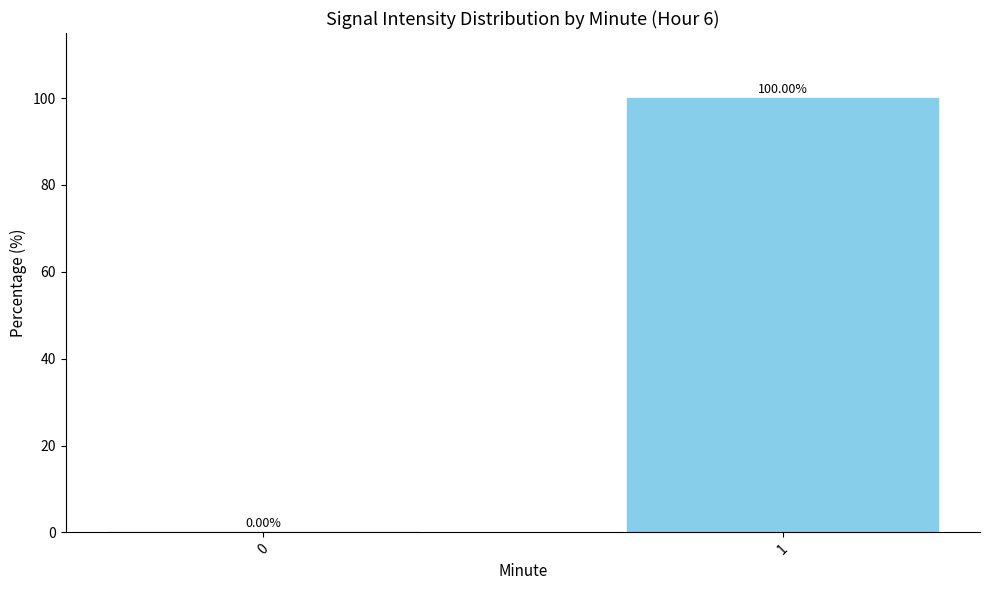

What is the difference between the values at 1 and 0?

100